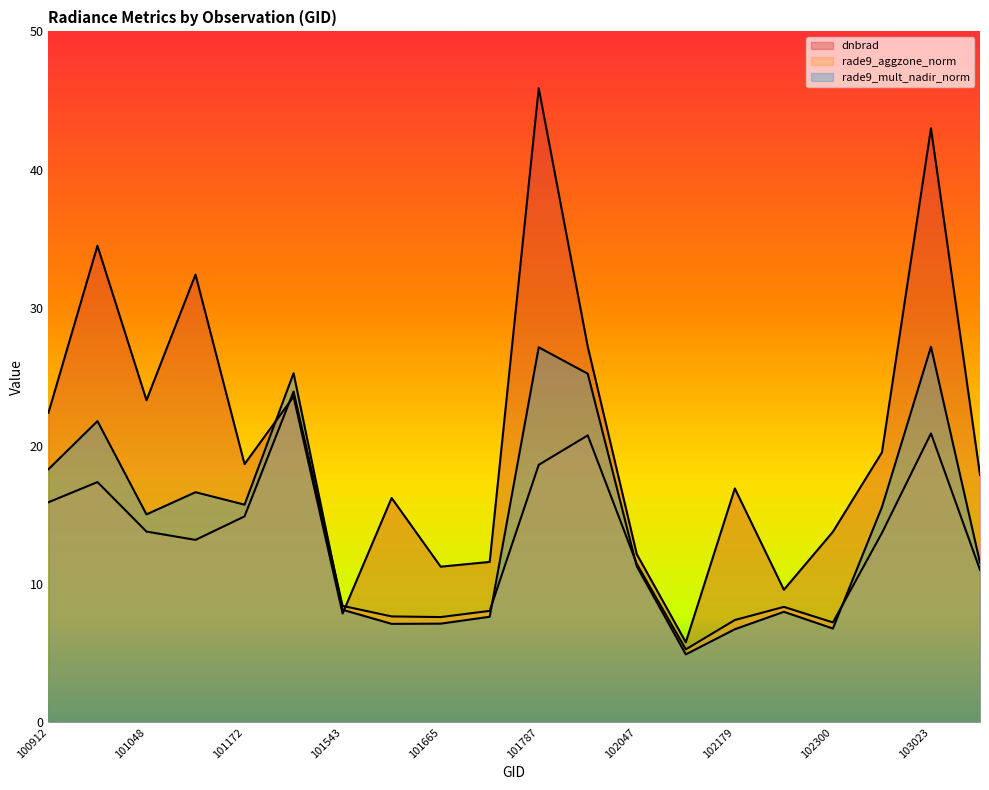

What is the spread (max minus min) of values at 101039?

17.1